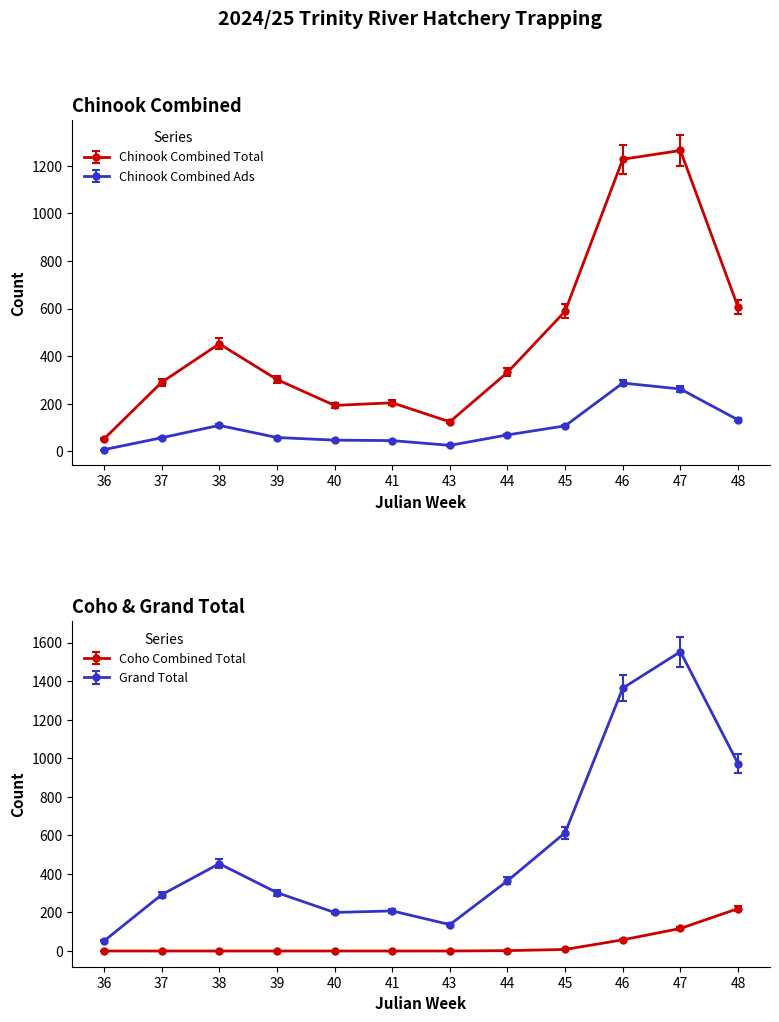

Is the value of Coho Combined Ads at 48 greater than the value of Grand Total at 43?

Yes